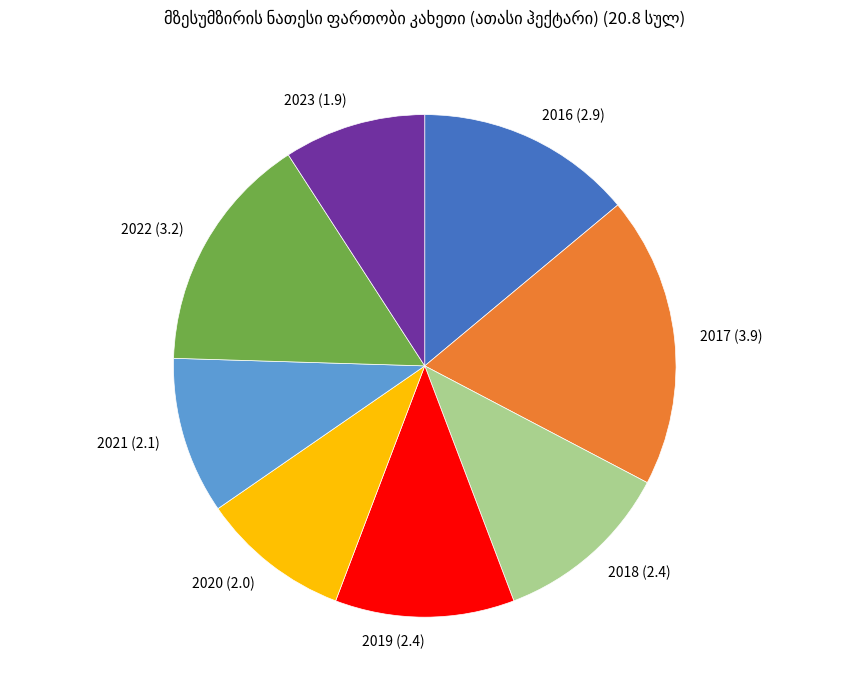

Is the sum of 2018 (2.4) and 2022 (3.2) greater than half?

No